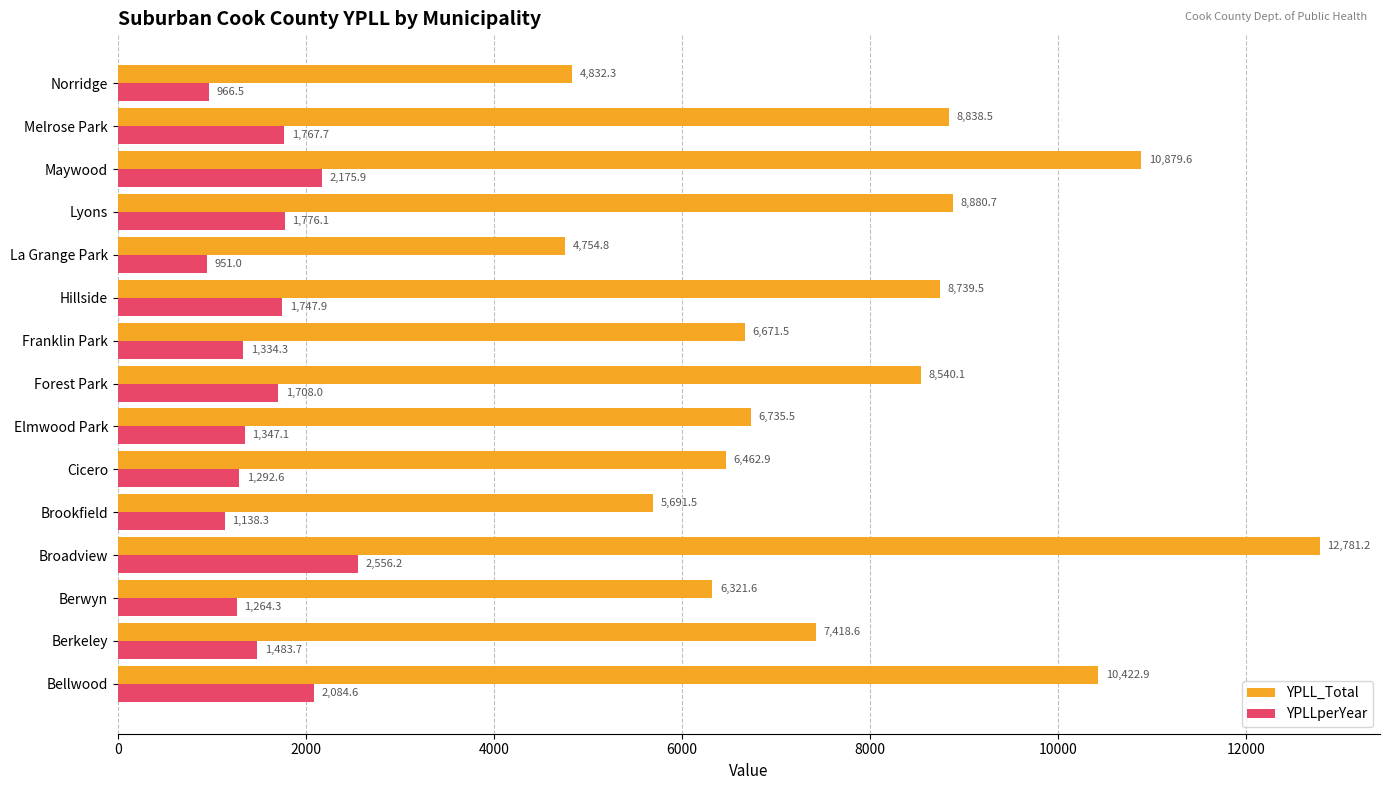

Which label corresponds to the smallest value in the chart?

La Grange Park